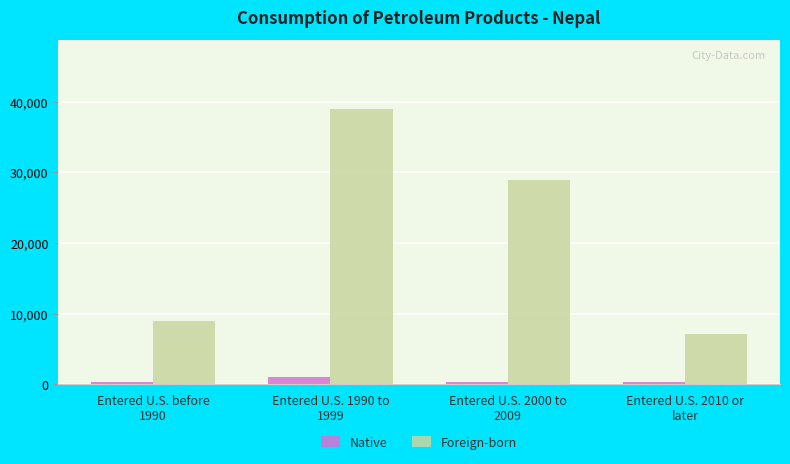

What is the label of the 2nd bar from the right?

Entered U.S. 2000 to
2009